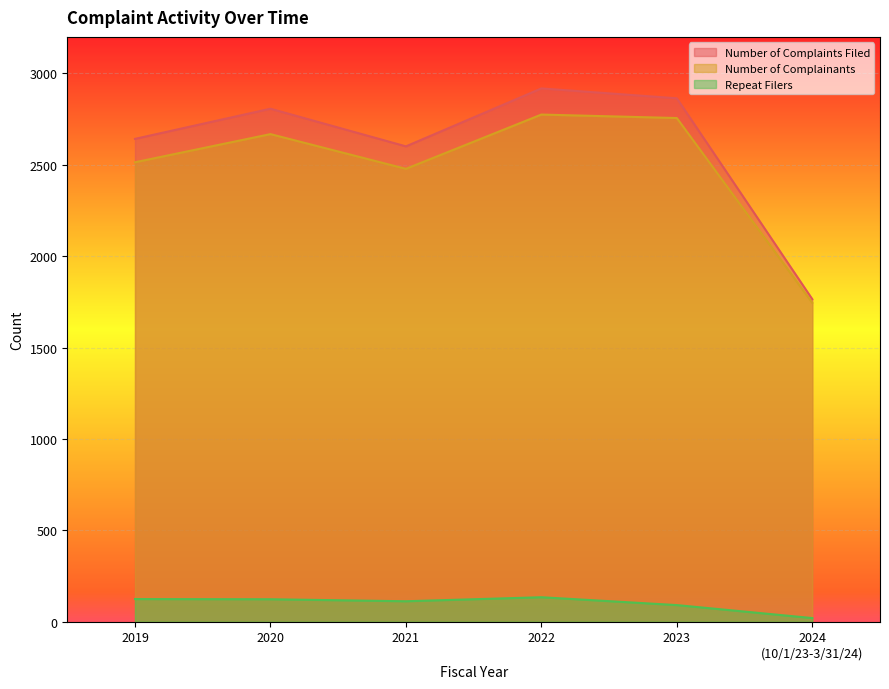

Rank the series at 2023 from lowest to highest value.

Repeat Filers, Number of Complainants, Number of Complaints Filed